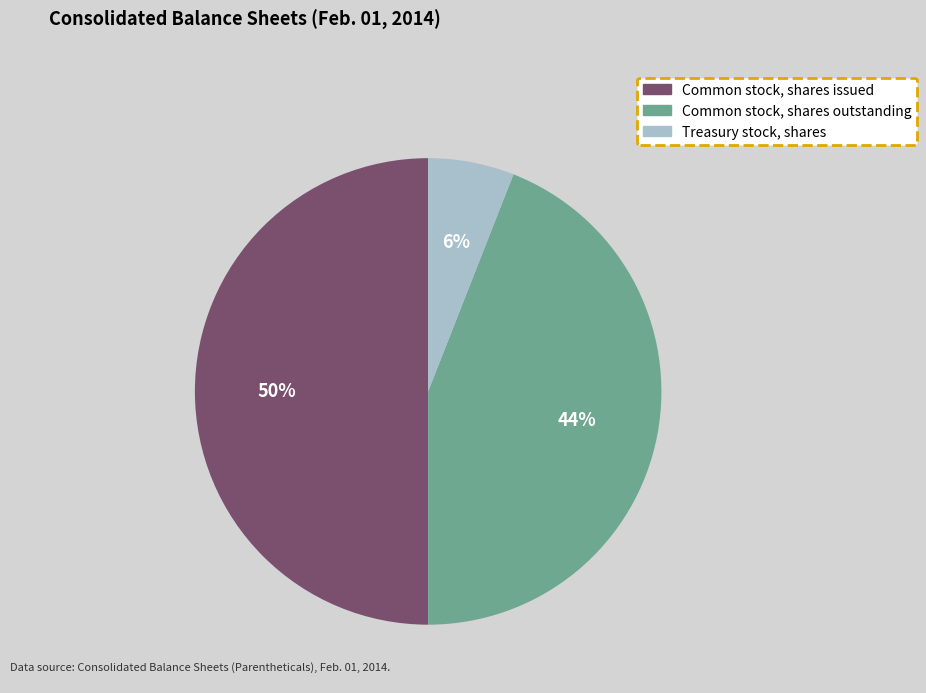

Which has a higher value, Common stock, shares outstanding or Common stock, shares issued?

Common stock, shares issued